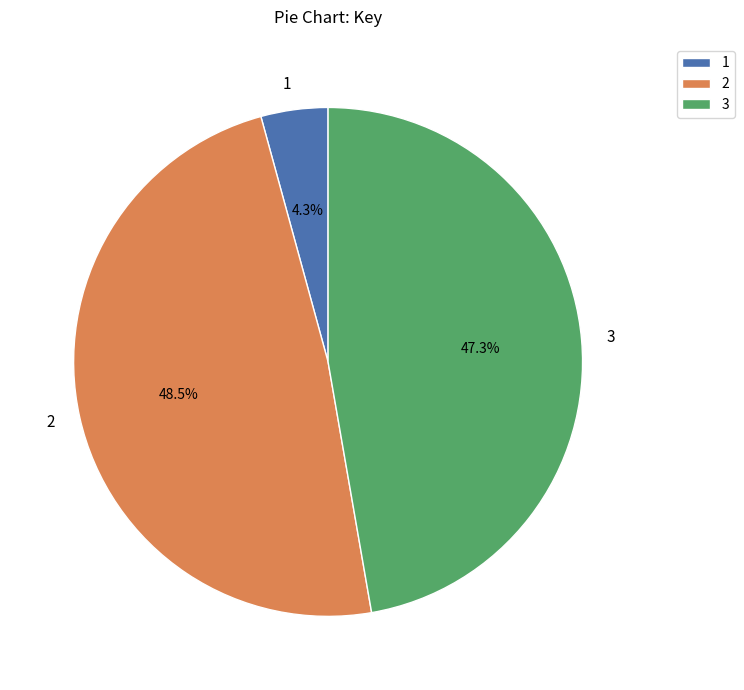

How much of the chart is everything except 3?

52.7%